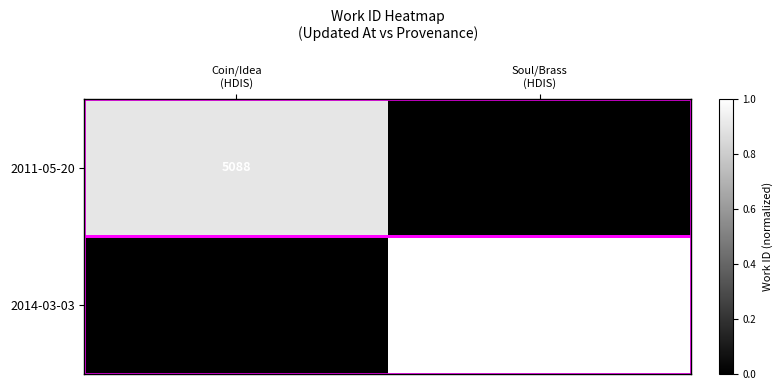

The 2014-03-03 series shows 1.0 at Soul/Brass (HDIS). True or false?

True